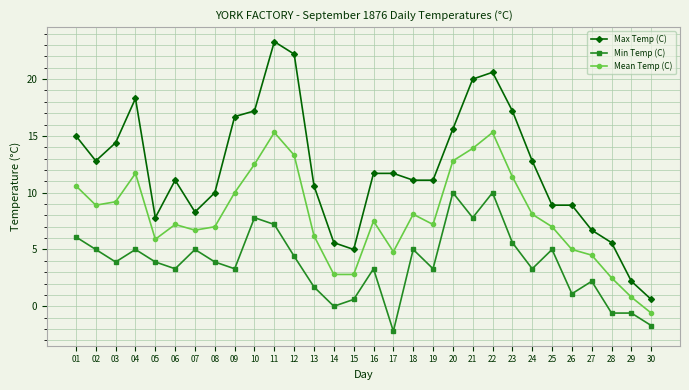

What is the total value across all series at 26?

15.0